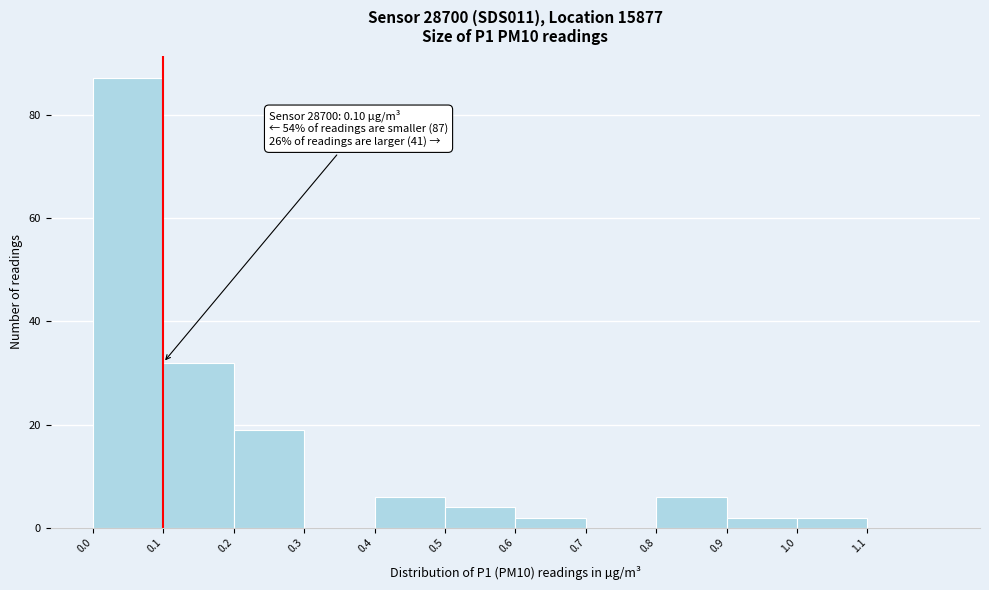

Over which range of the x-axis is the bar tallest?

0.0 to 0.1